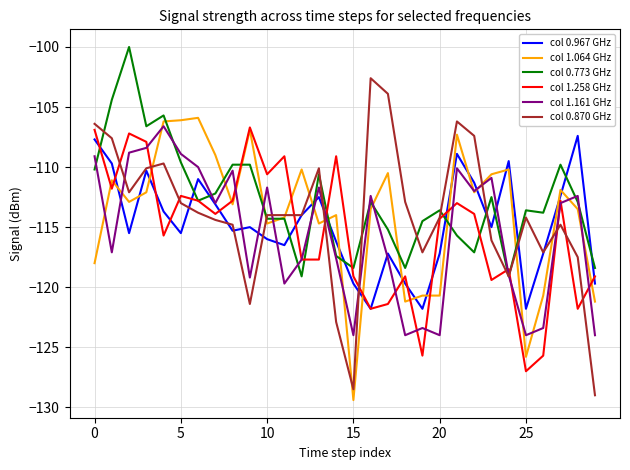

Which series has the widest spread of values?

col 0.870 GHz